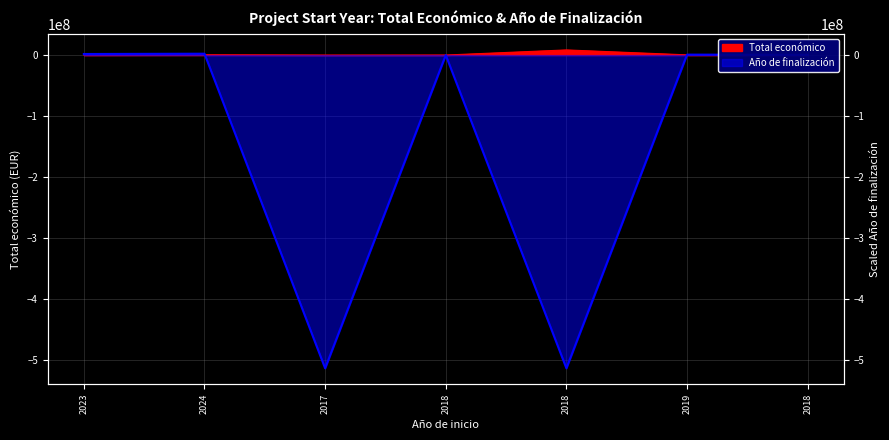

At which label is Total económico closest to 4243999?

2024